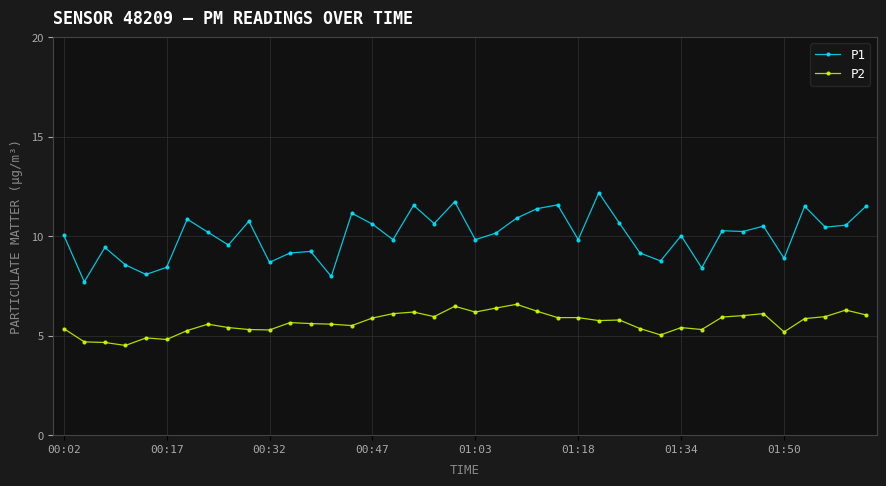

What is the maximum value for P2?

6.6